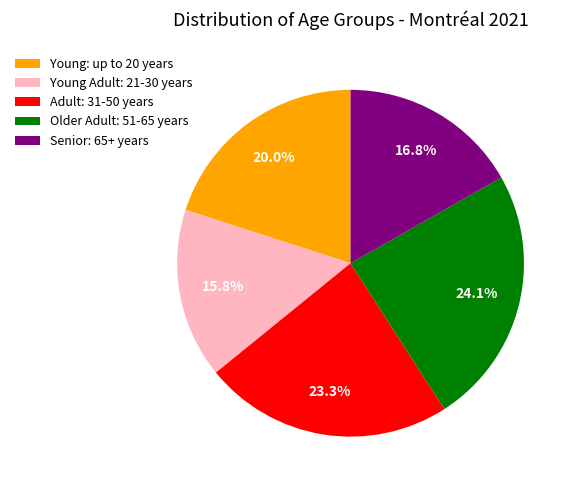

Does any single category account for the majority?

No